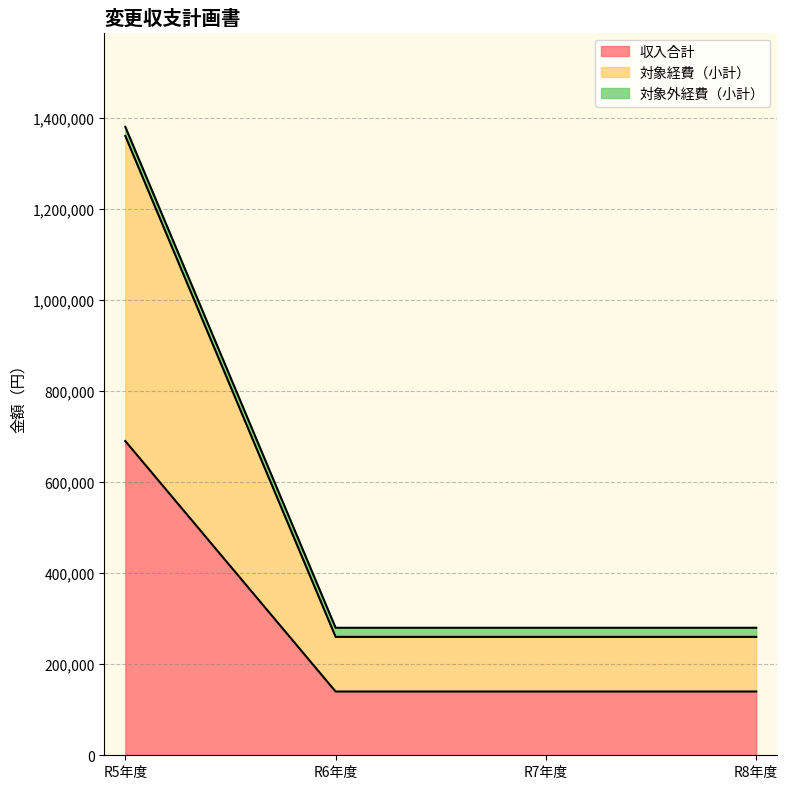

What is the smallest value displayed?

140000